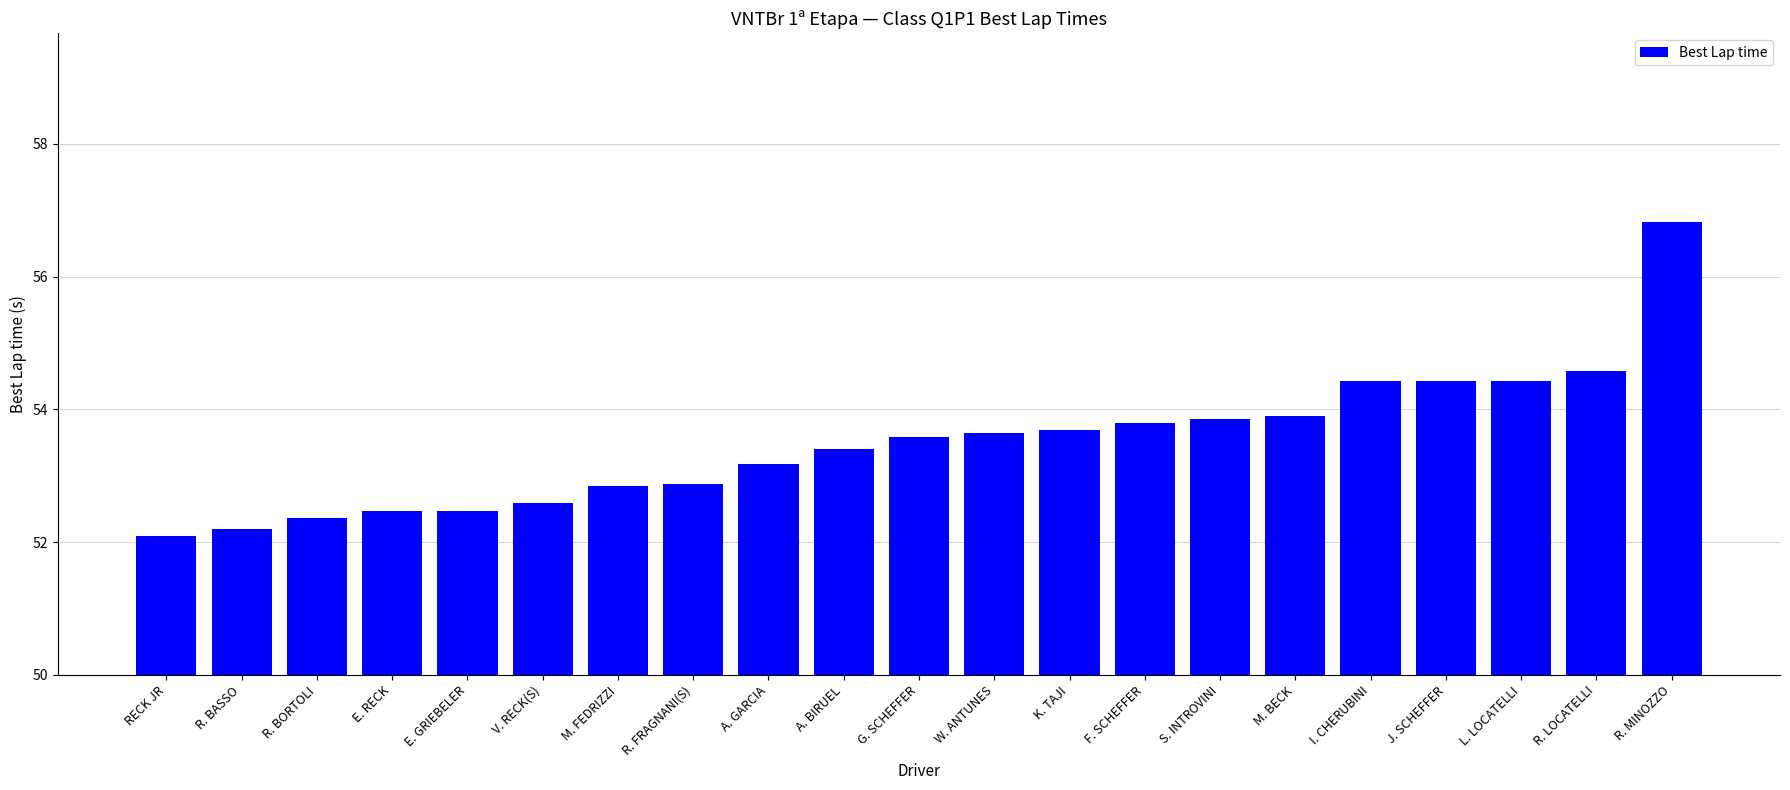

The value at J. SCHEFFER is 32.5. True or false?

False